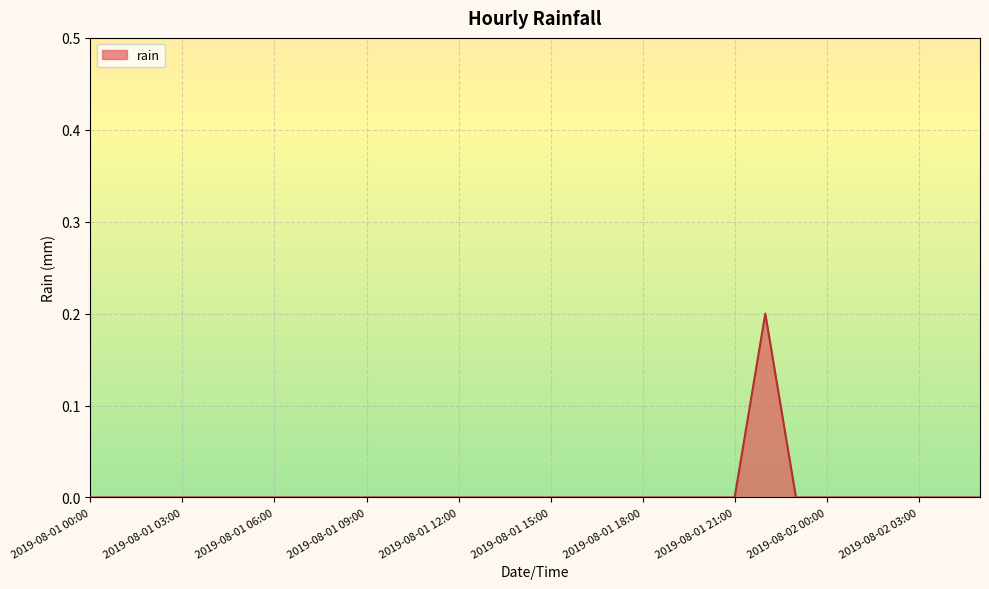

What is the greatest value displayed?

0.2